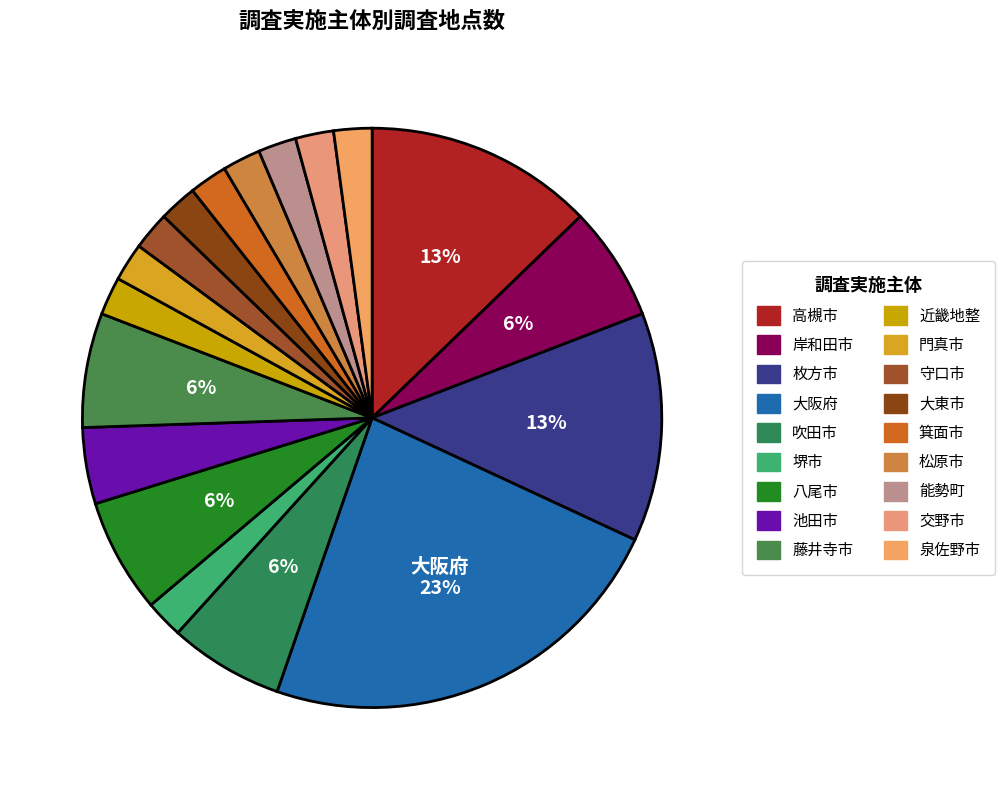

Between 能勢町 and 八尾市, which is larger?

八尾市